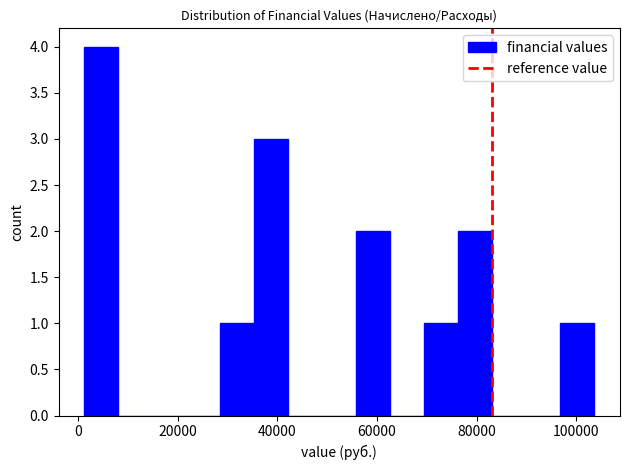

Read against the x-axis, roughly where is the centre of the tallest bar?

4000